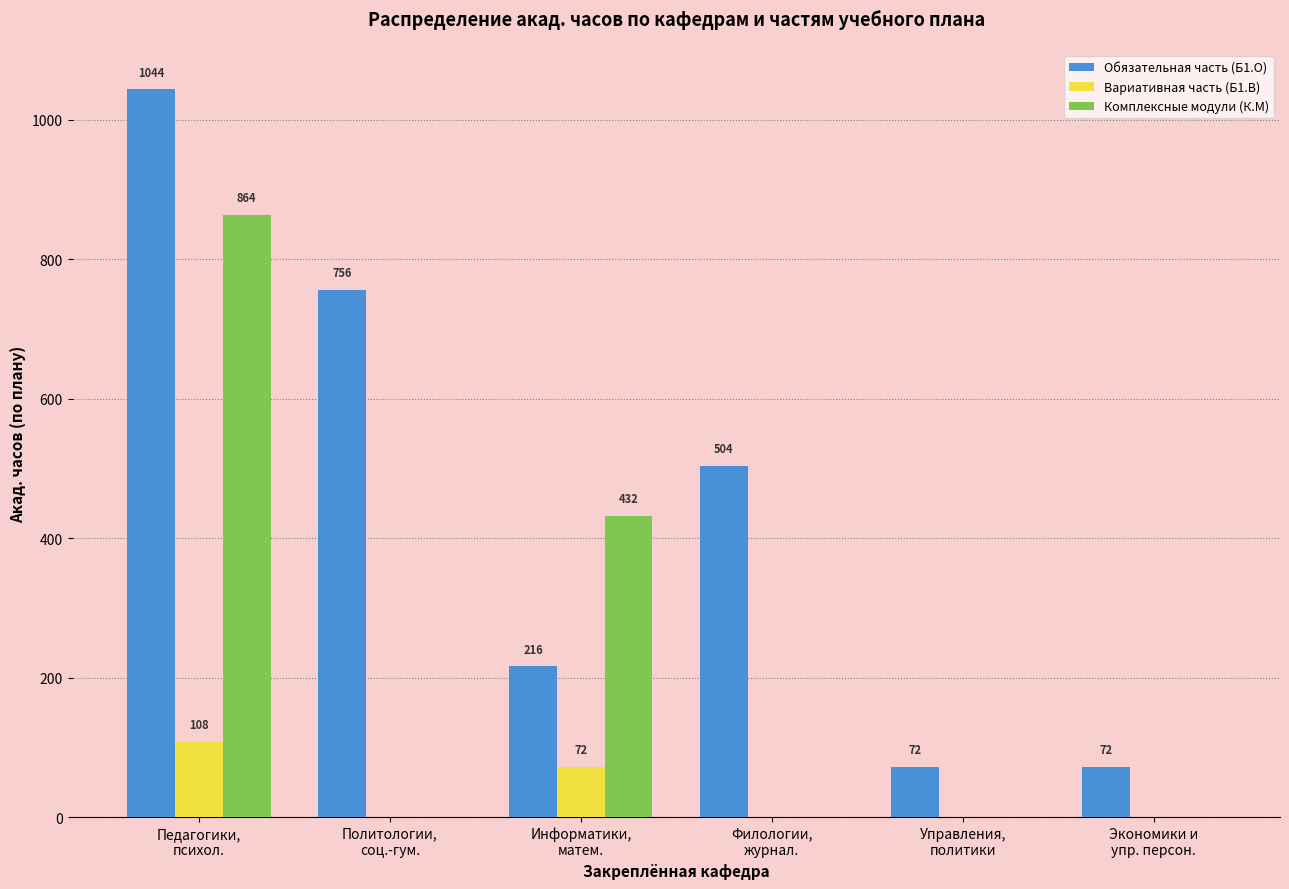

Between Педагогики,
психол. and Филологии,
журнал., which series saw the biggest shift?

Комплексные модули (К.М)